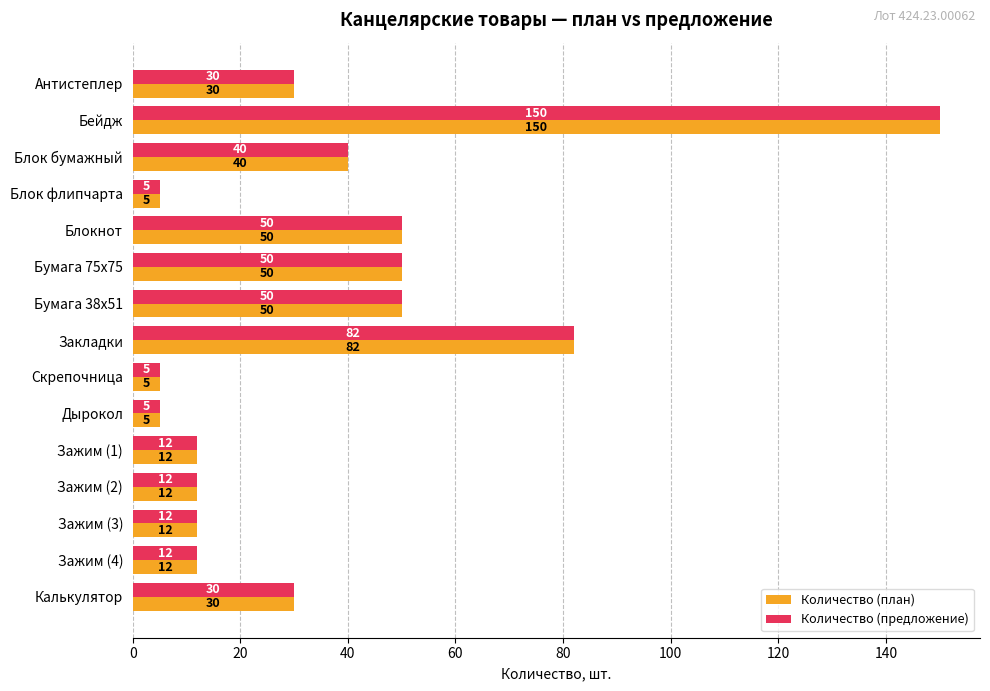

What is the total value across all series at Скрепочница?

10